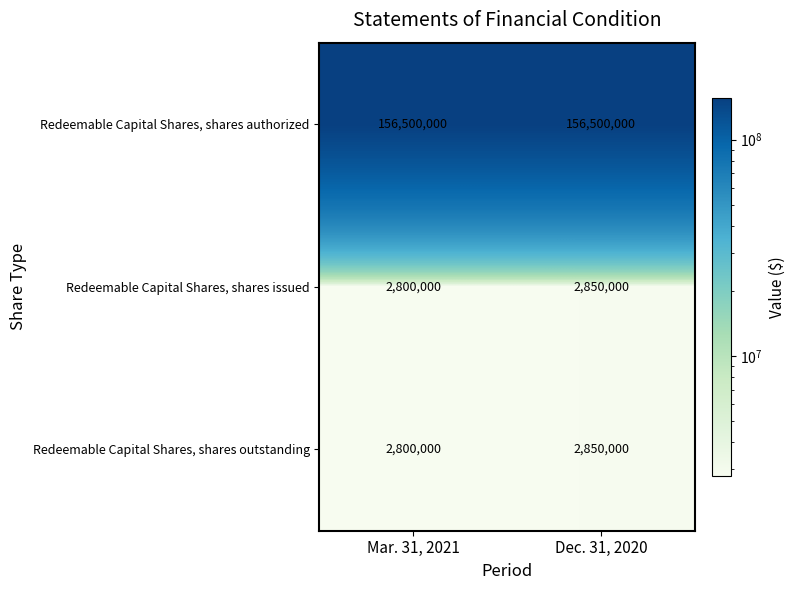

What is the sum of all Redeemable Capital Shares, shares outstanding values?

5650000